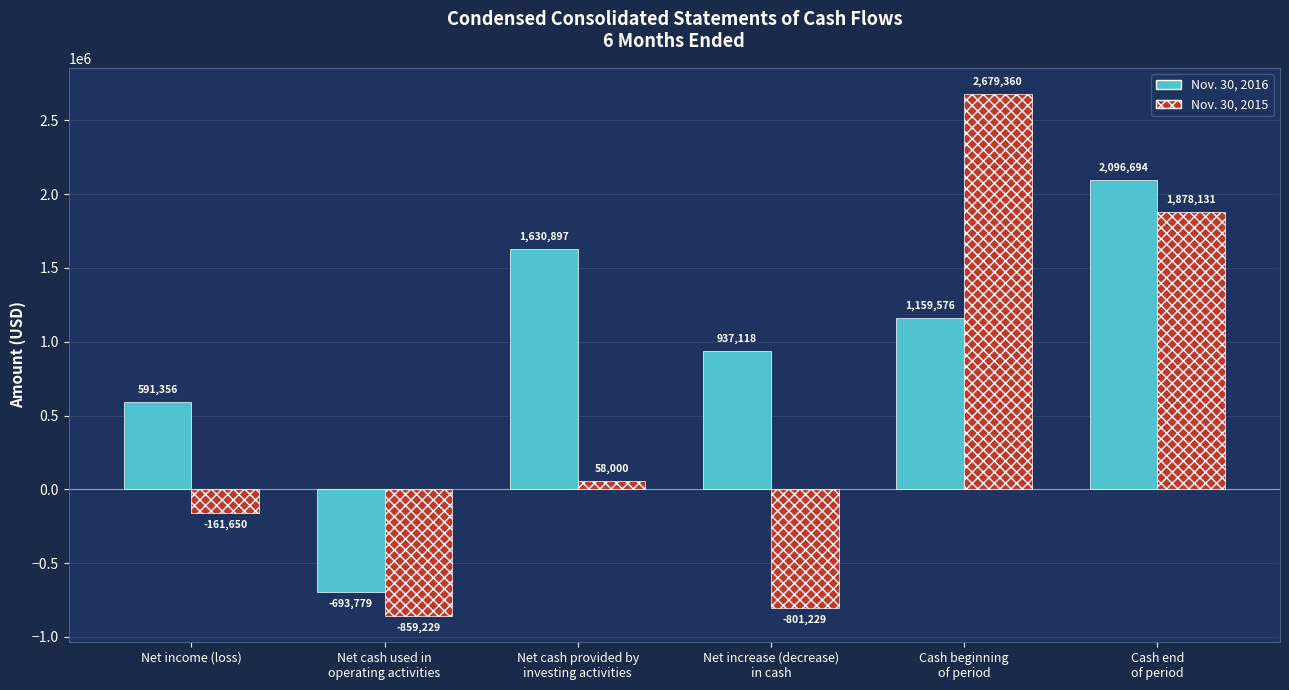

Reading left to right, list all the values displayed in this chart.

Nov. 30, 2016: Net income (loss)=591356	Net cash used in
operating activities=-693779	Net cash provided by
investing activities=1630897	Net increase (decrease)
in cash=937118	Cash beginning
of period=1159576	Cash end
of period=2096694
Nov. 30, 2015: Net income (loss)=-161650	Net cash used in
operating activities=-859229	Net cash provided by
investing activities=58000	Net increase (decrease)
in cash=-801229	Cash beginning
of period=2679360	Cash end
of period=1878131